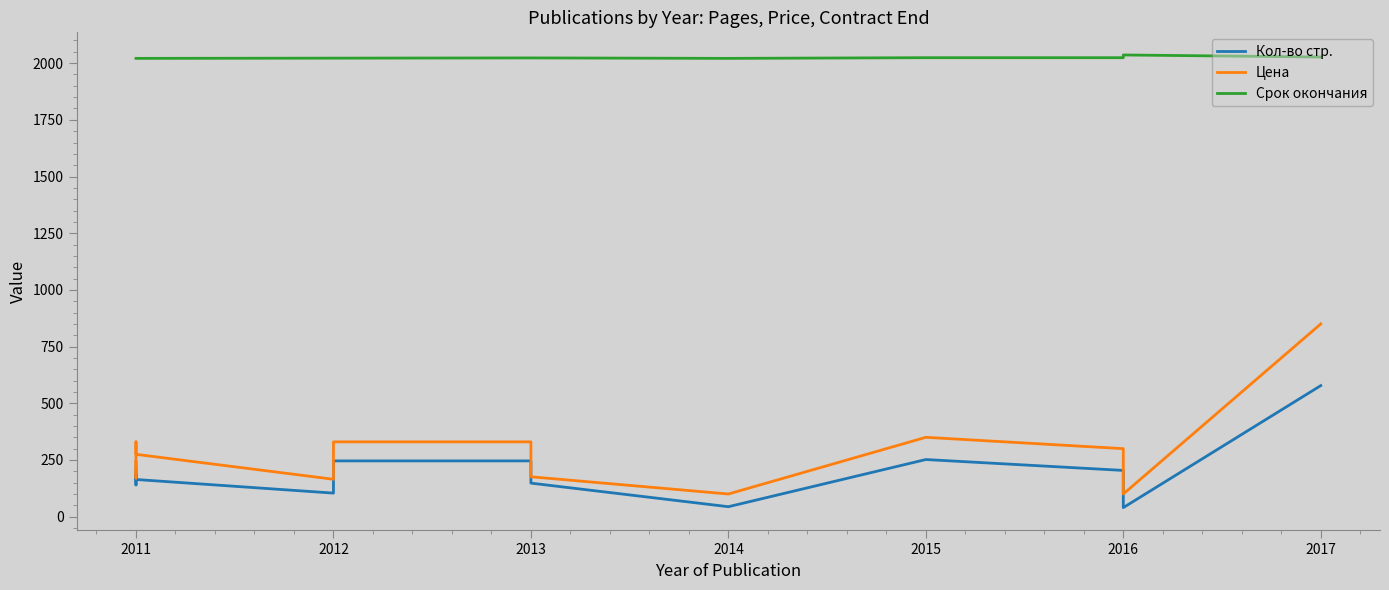

Between 2016 and 2017, which series saw the biggest shift?

Цена